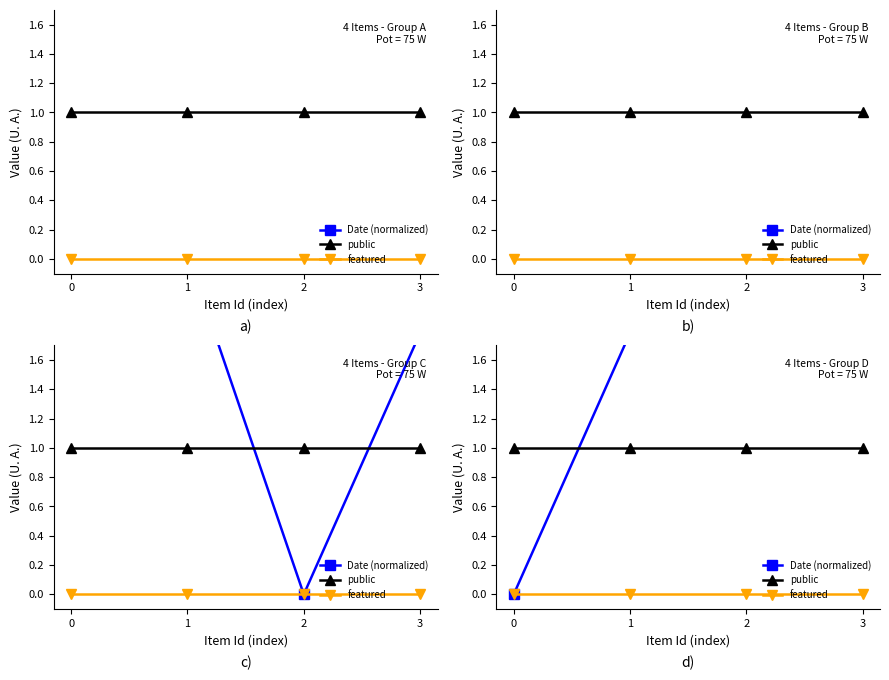

List the series in order of their overall mean, highest first.

Date (normalized), public, featured